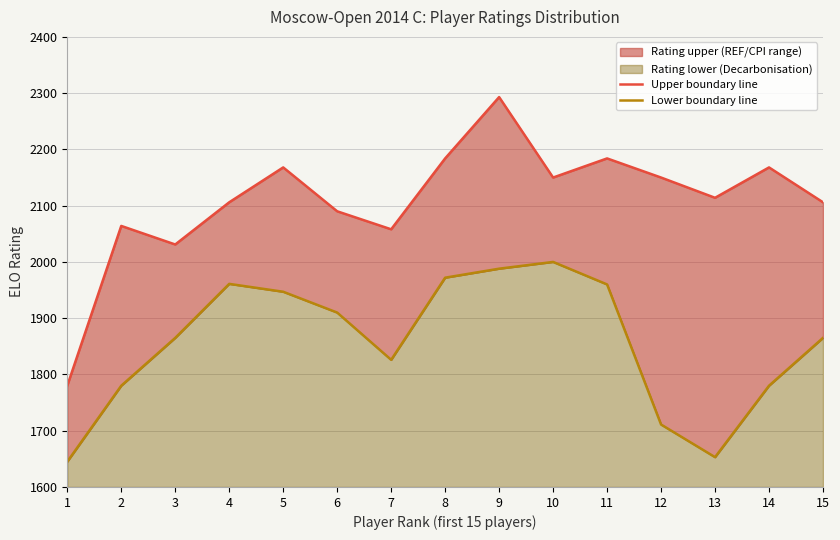

True or false: Upper boundary line has a value of 560 at 7.

False